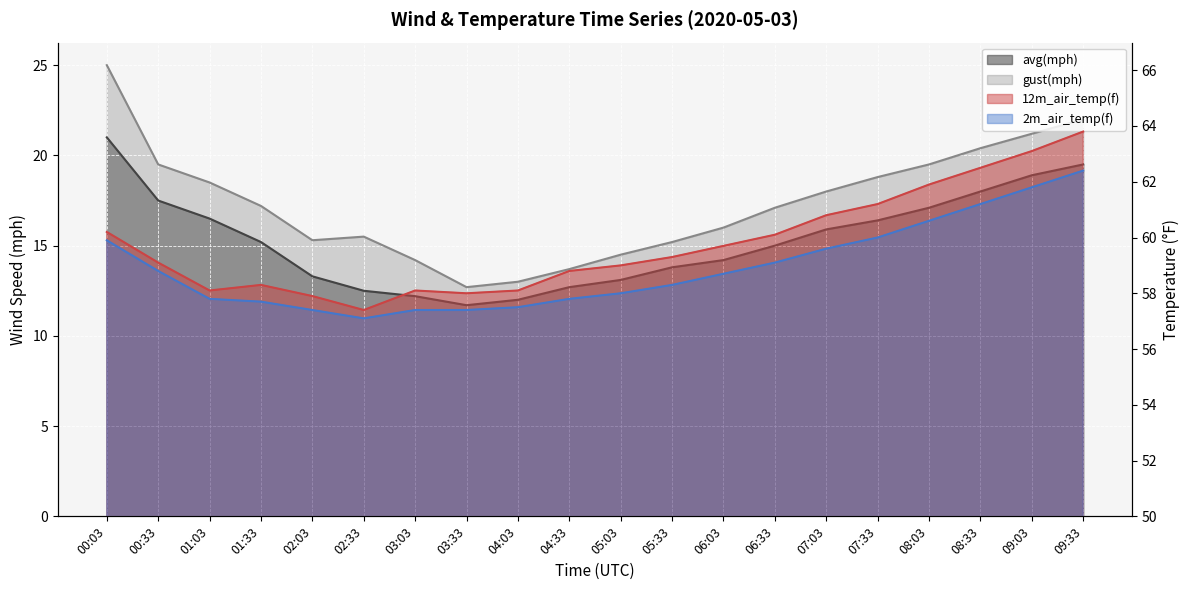

The 12m_air_temp(f) series shows 61.2 at 07:33. True or false?

True